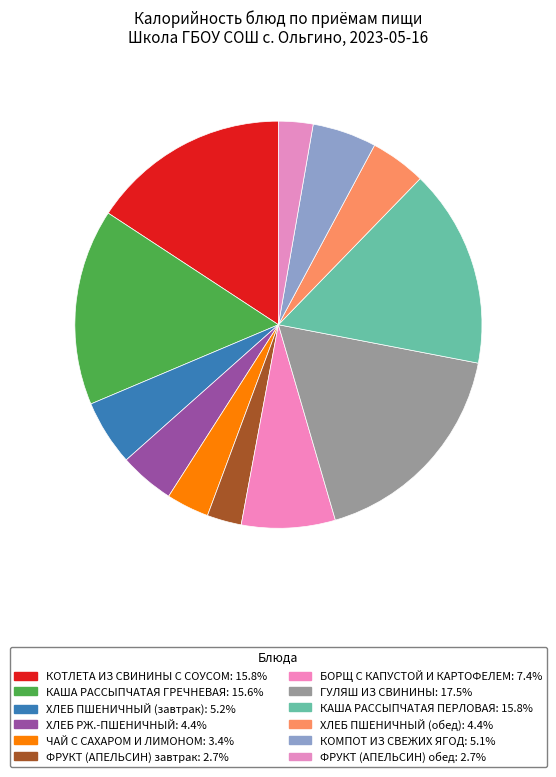

How many segments does this pie chart have?

12